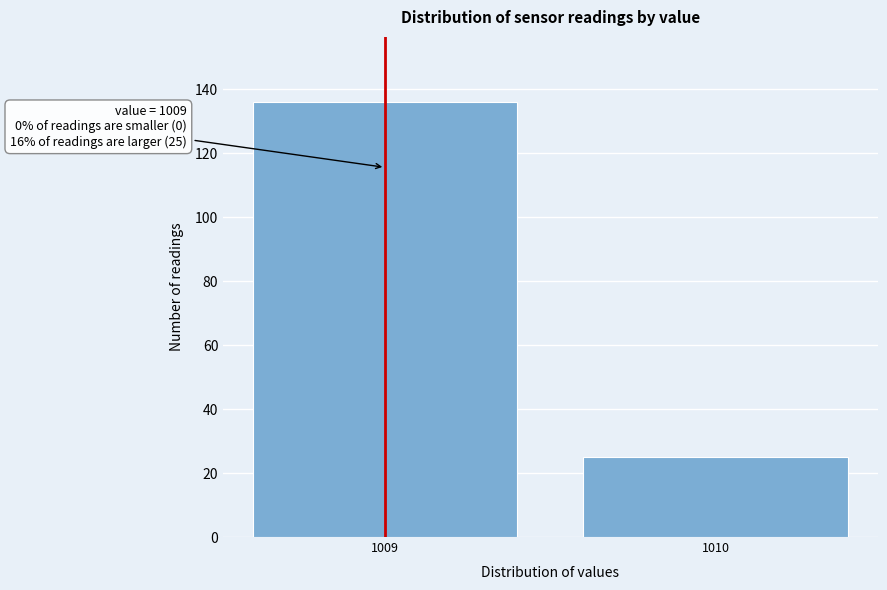

Reading left to right, list all the values displayed in this chart.

136	25